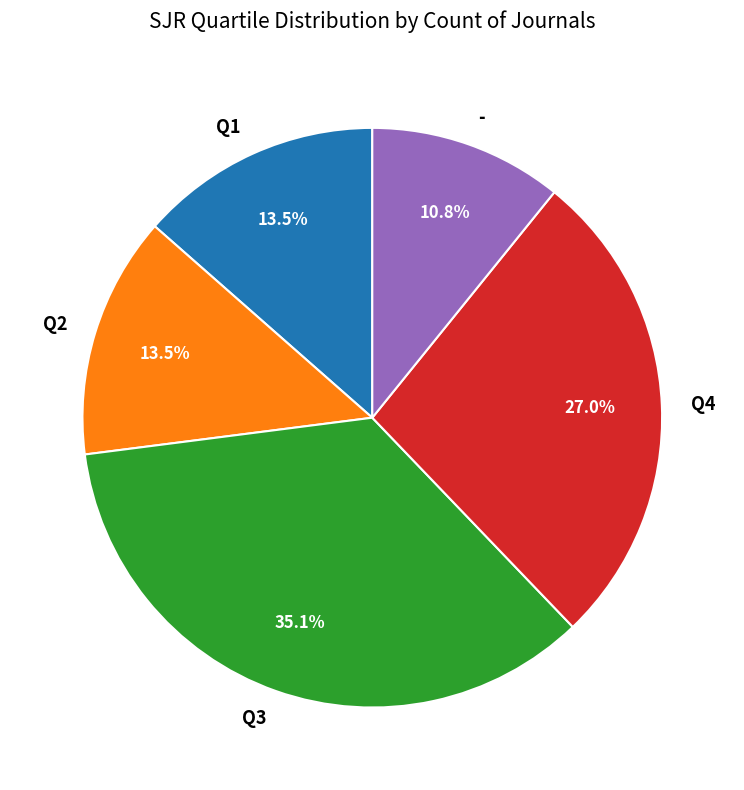

Which has a higher value, Q2 or Q3?

Q3